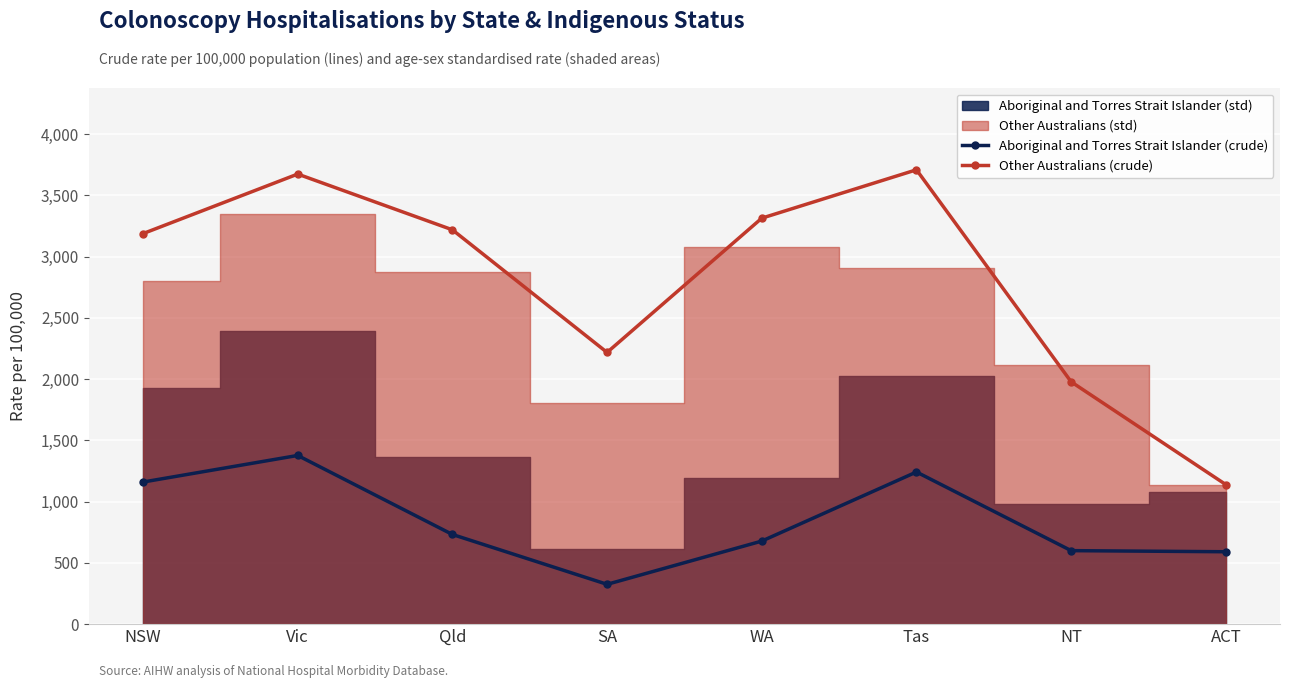

What position from the left is Tas?

6